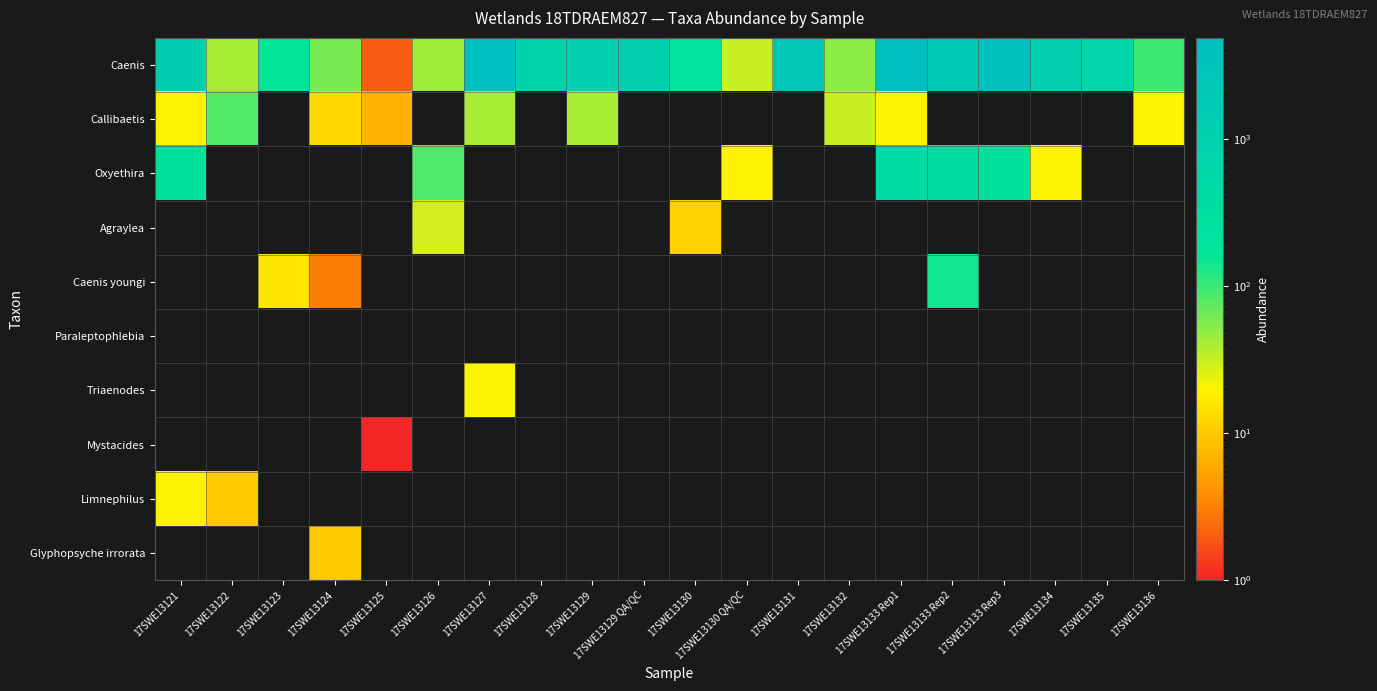

Reading right to left, what are all the values shown in this chart?

Caenis: 17SWE13136=100	17SWE13135=731	17SWE13134=1020	17SWE13133 Rep3=3920	17SWE13133 Rep2=2180	17SWE13133 Rep1=4780	17SWE13132=50	17SWE13131=2420	17SWE13130 QA/QC=31	17SWE13130=200	17SWE13129 QA/QC=1030	17SWE13129=1040	17SWE13128=780	17SWE13127=4840	17SWE13126=43	17SWE13125=2	17SWE13124=60	17SWE13123=160	17SWE13122=40	17SWE13121=1200
Callibaetis: 17SWE13136=20	17SWE13135=0	17SWE13134=0	17SWE13133 Rep3=0	17SWE13133 Rep2=0	17SWE13133 Rep1=20	17SWE13132=31	17SWE13131=0	17SWE13130 QA/QC=0	17SWE13130=0	17SWE13129 QA/QC=0	17SWE13129=40	17SWE13128=0	17SWE13127=40	17SWE13126=0	17SWE13125=7	17SWE13124=13	17SWE13123=0	17SWE13122=80	17SWE13121=20
Oxyethira: 17SWE13136=0	17SWE13135=0	17SWE13134=20	17SWE13133 Rep3=220	17SWE13133 Rep2=360	17SWE13133 Rep1=420	17SWE13132=0	17SWE13131=0	17SWE13130 QA/QC=20	17SWE13130=0	17SWE13129 QA/QC=0	17SWE13129=0	17SWE13128=0	17SWE13127=0	17SWE13126=86	17SWE13125=0	17SWE13124=0	17SWE13123=0	17SWE13122=0	17SWE13121=220
Agraylea: 17SWE13136=0	17SWE13135=0	17SWE13134=0	17SWE13133 Rep3=0	17SWE13133 Rep2=0	17SWE13133 Rep1=0	17SWE13132=0	17SWE13131=0	17SWE13130 QA/QC=0	17SWE13130=11	17SWE13129 QA/QC=0	17SWE13129=0	17SWE13128=0	17SWE13127=0	17SWE13126=29	17SWE13125=0	17SWE13124=0	17SWE13123=0	17SWE13122=0	17SWE13121=0
Caenis youngi: 17SWE13136=0	17SWE13135=0	17SWE13134=0	17SWE13133 Rep3=0	17SWE13133 Rep2=140	17SWE13133 Rep1=0	17SWE13132=0	17SWE13131=0	17SWE13130 QA/QC=0	17SWE13130=0	17SWE13129 QA/QC=0	17SWE13129=0	17SWE13128=0	17SWE13127=0	17SWE13126=0	17SWE13125=0	17SWE13124=3	17SWE13123=16	17SWE13122=0	17SWE13121=0
Paraleptophlebia: 17SWE13136=0	17SWE13135=0	17SWE13134=0	17SWE13133 Rep3=0	17SWE13133 Rep2=0	17SWE13133 Rep1=0	17SWE13132=0	17SWE13131=0	17SWE13130 QA/QC=0	17SWE13130=0	17SWE13129 QA/QC=0	17SWE13129=0	17SWE13128=0	17SWE13127=0	17SWE13126=0	17SWE13125=0	17SWE13124=0	17SWE13123=0	17SWE13122=0	17SWE13121=0
Triaenodes: 17SWE13136=0	17SWE13135=0	17SWE13134=0	17SWE13133 Rep3=0	17SWE13133 Rep2=0	17SWE13133 Rep1=0	17SWE13132=0	17SWE13131=0	17SWE13130 QA/QC=0	17SWE13130=0	17SWE13129 QA/QC=0	17SWE13129=0	17SWE13128=0	17SWE13127=20	17SWE13126=0	17SWE13125=0	17SWE13124=0	17SWE13123=0	17SWE13122=0	17SWE13121=0
Mystacides: 17SWE13136=0	17SWE13135=0	17SWE13134=0	17SWE13133 Rep3=0	17SWE13133 Rep2=0	17SWE13133 Rep1=0	17SWE13132=0	17SWE13131=0	17SWE13130 QA/QC=0	17SWE13130=0	17SWE13129 QA/QC=0	17SWE13129=0	17SWE13128=0	17SWE13127=0	17SWE13126=0	17SWE13125=1	17SWE13124=0	17SWE13123=0	17SWE13122=0	17SWE13121=0
Limnephilus: 17SWE13136=0	17SWE13135=0	17SWE13134=0	17SWE13133 Rep3=0	17SWE13133 Rep2=0	17SWE13133 Rep1=0	17SWE13132=0	17SWE13131=0	17SWE13130 QA/QC=0	17SWE13130=0	17SWE13129 QA/QC=0	17SWE13129=0	17SWE13128=0	17SWE13127=0	17SWE13126=0	17SWE13125=0	17SWE13124=0	17SWE13123=0	17SWE13122=10	17SWE13121=20
Glyphopsyche irrorata: 17SWE13136=0	17SWE13135=0	17SWE13134=0	17SWE13133 Rep3=0	17SWE13133 Rep2=0	17SWE13133 Rep1=0	17SWE13132=0	17SWE13131=0	17SWE13130 QA/QC=0	17SWE13130=0	17SWE13129 QA/QC=0	17SWE13129=0	17SWE13128=0	17SWE13127=0	17SWE13126=0	17SWE13125=0	17SWE13124=10	17SWE13123=0	17SWE13122=0	17SWE13121=0